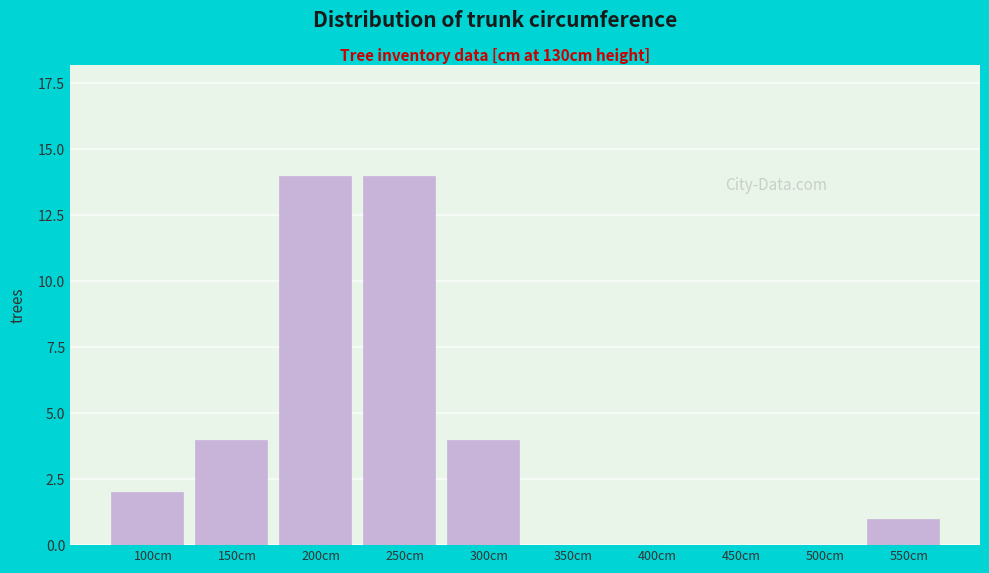

Reading left to right, extract all data points from this chart.

100cm=2	150cm=4	200cm=14	250cm=14	300cm=4	350cm=0	400cm=0	450cm=0	500cm=0	550cm=1